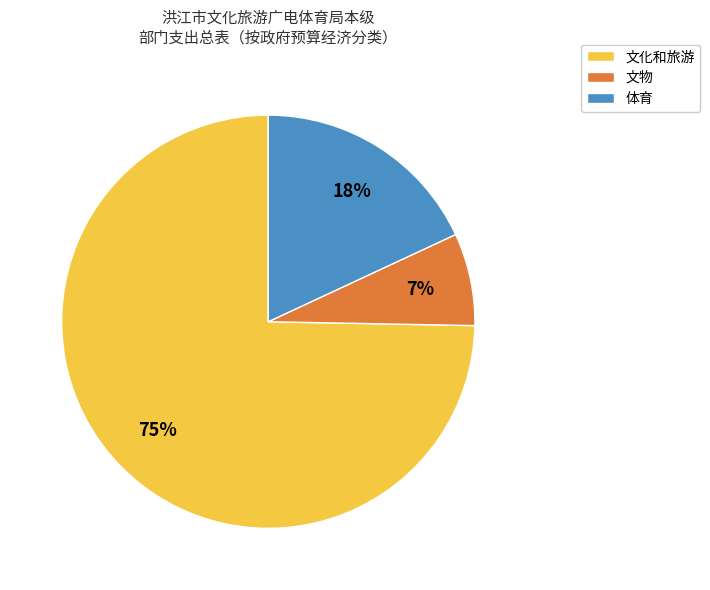

Do 文化和旅游 and 文物 together represent more than half of the pie?

Yes